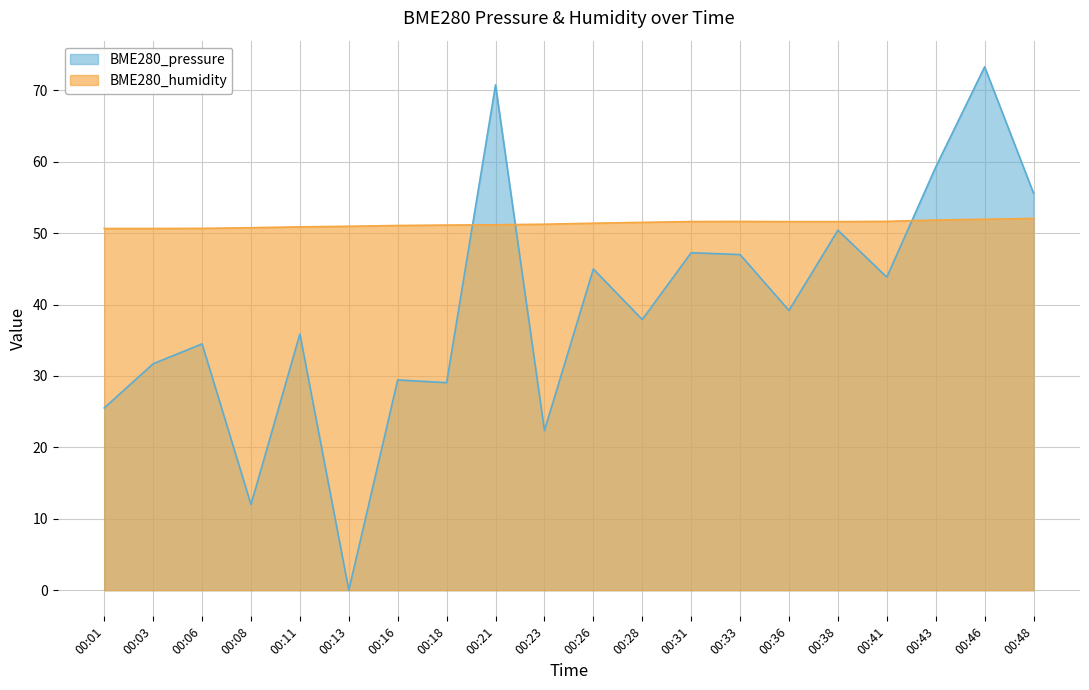

How many interior local peaks does the BME280_humidity series have?

1